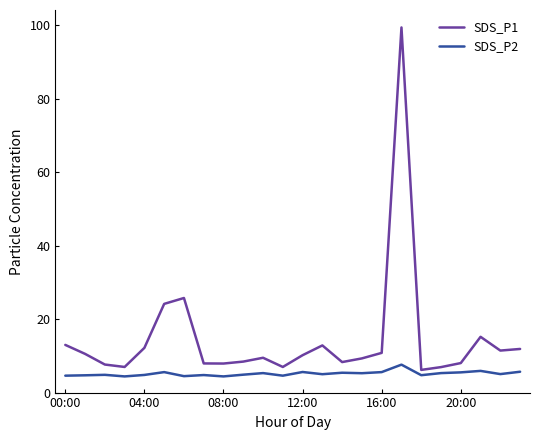

Rank the series by their average value, from highest to lowest.

SDS_P1, SDS_P2